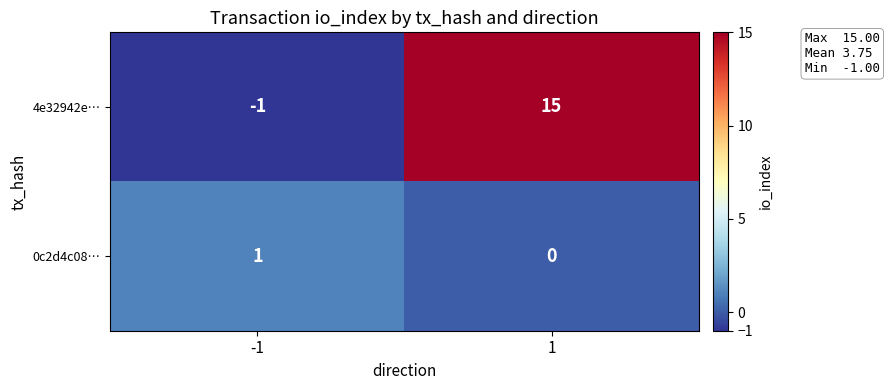

Which series has the widest spread of values?

4e32942e…